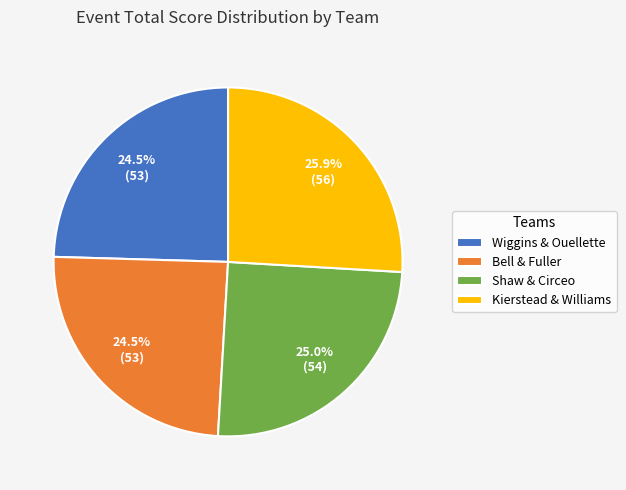

Between Kierstead & Williams and Wiggins & Ouellette, which is larger?

Kierstead & Williams